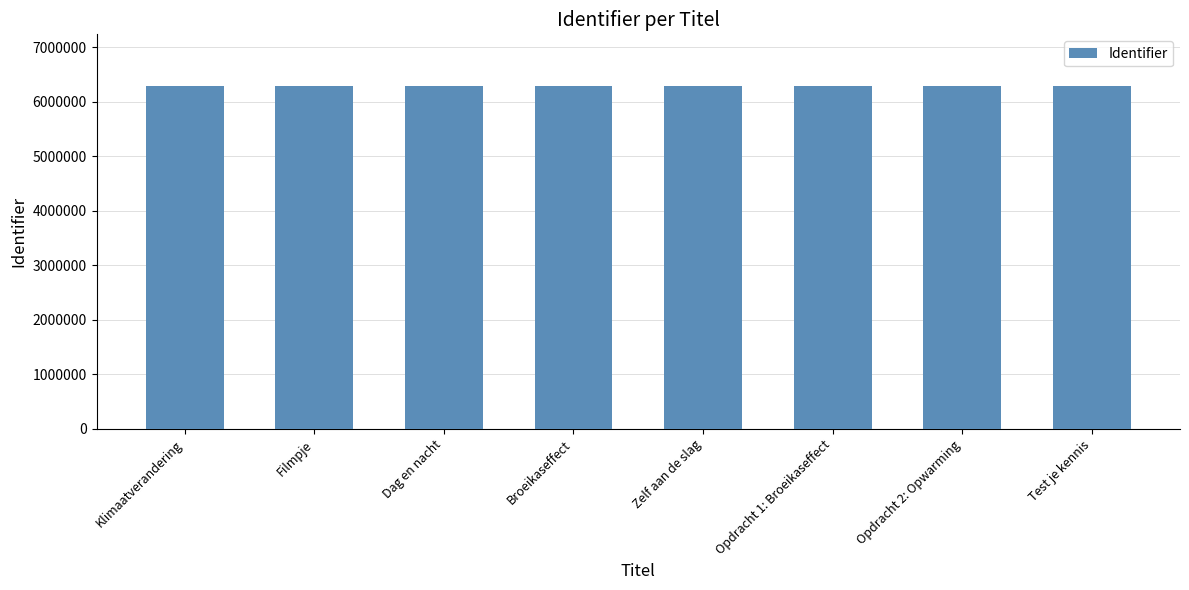

What is the ratio of the value at Test je kennis to the value at Dag en nacht?

1.0